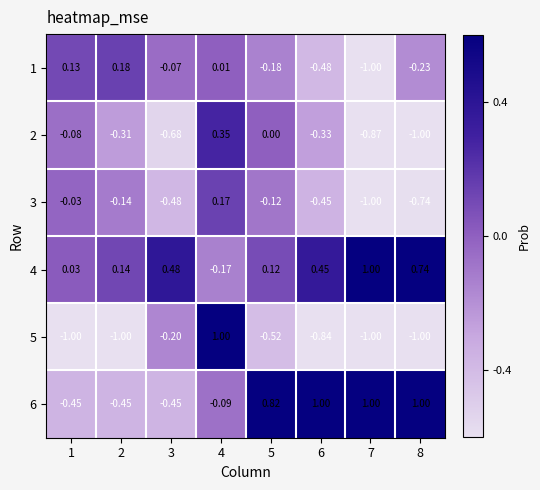

Is the value of 5 at 5 greater than the value of 3 at 8?

Yes